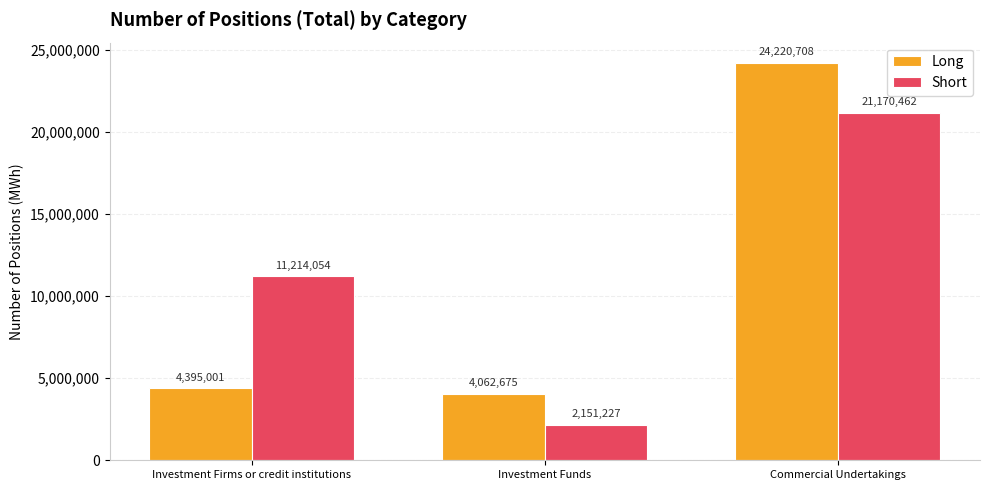

Between Investment Funds and Commercial Undertakings, which series saw the biggest shift?

Long